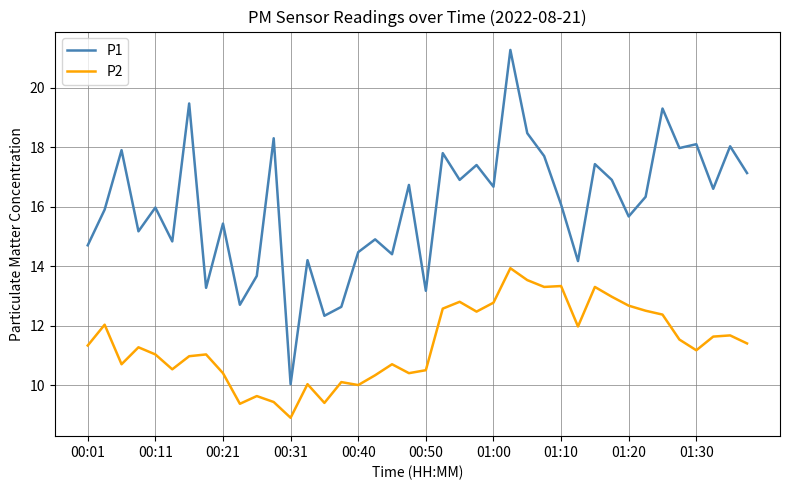

What is the maximum value for P2?

13.9